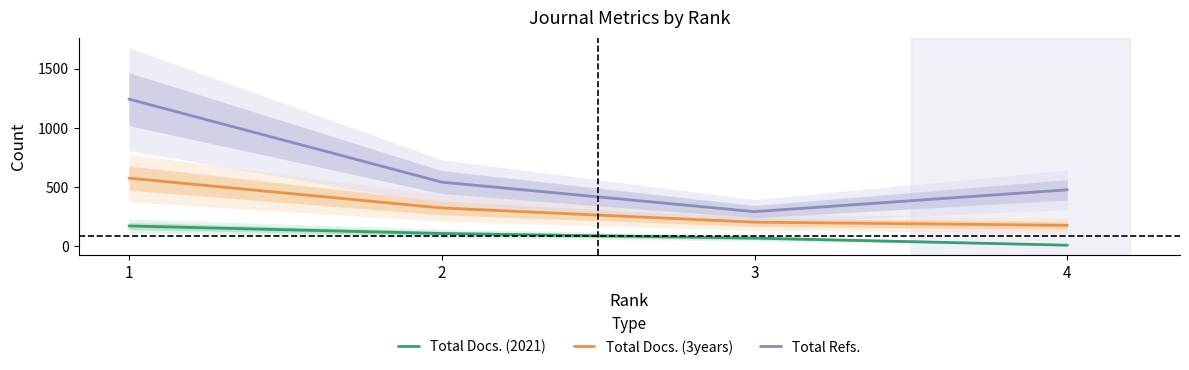

True or false: Total Docs. (3years) and Total Docs. (2021) intersect in this chart.

False